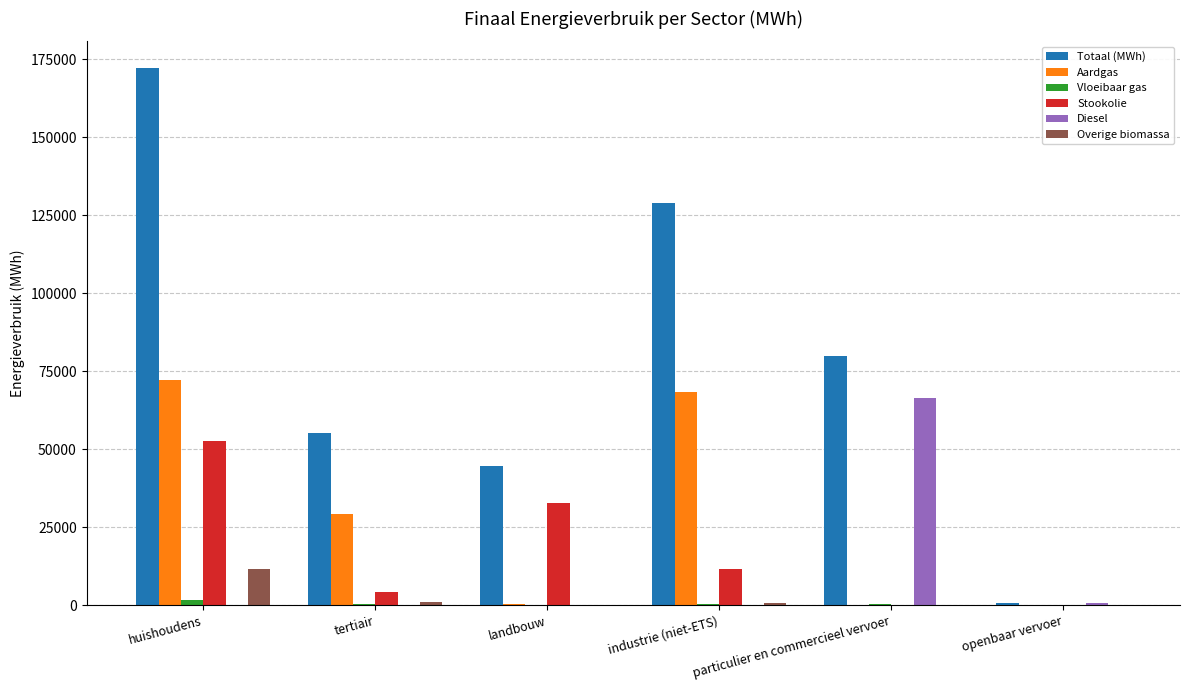

Are the bars grouped side by side (vs. stacked)?

Yes